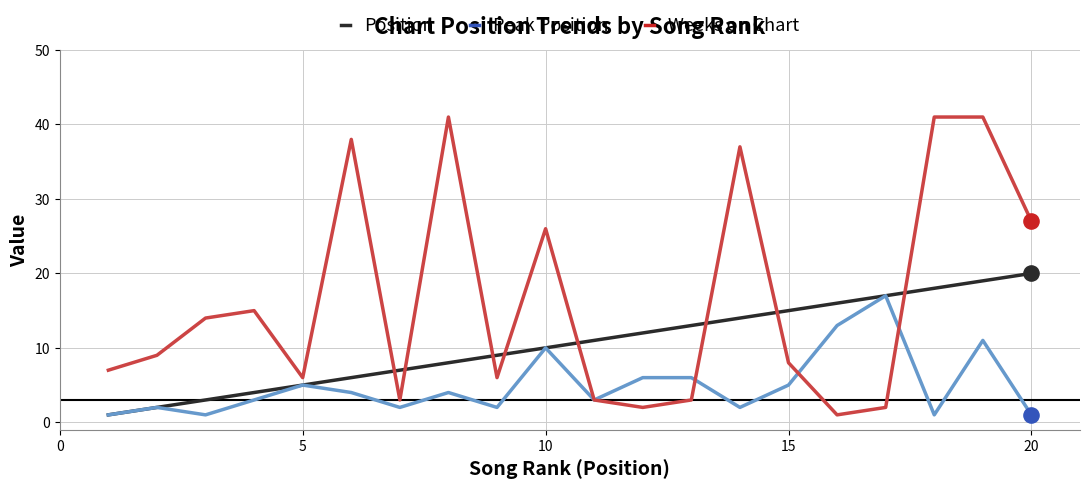

What are all the series names shown in the legend?

Position, Peak Position, Weeks on Chart